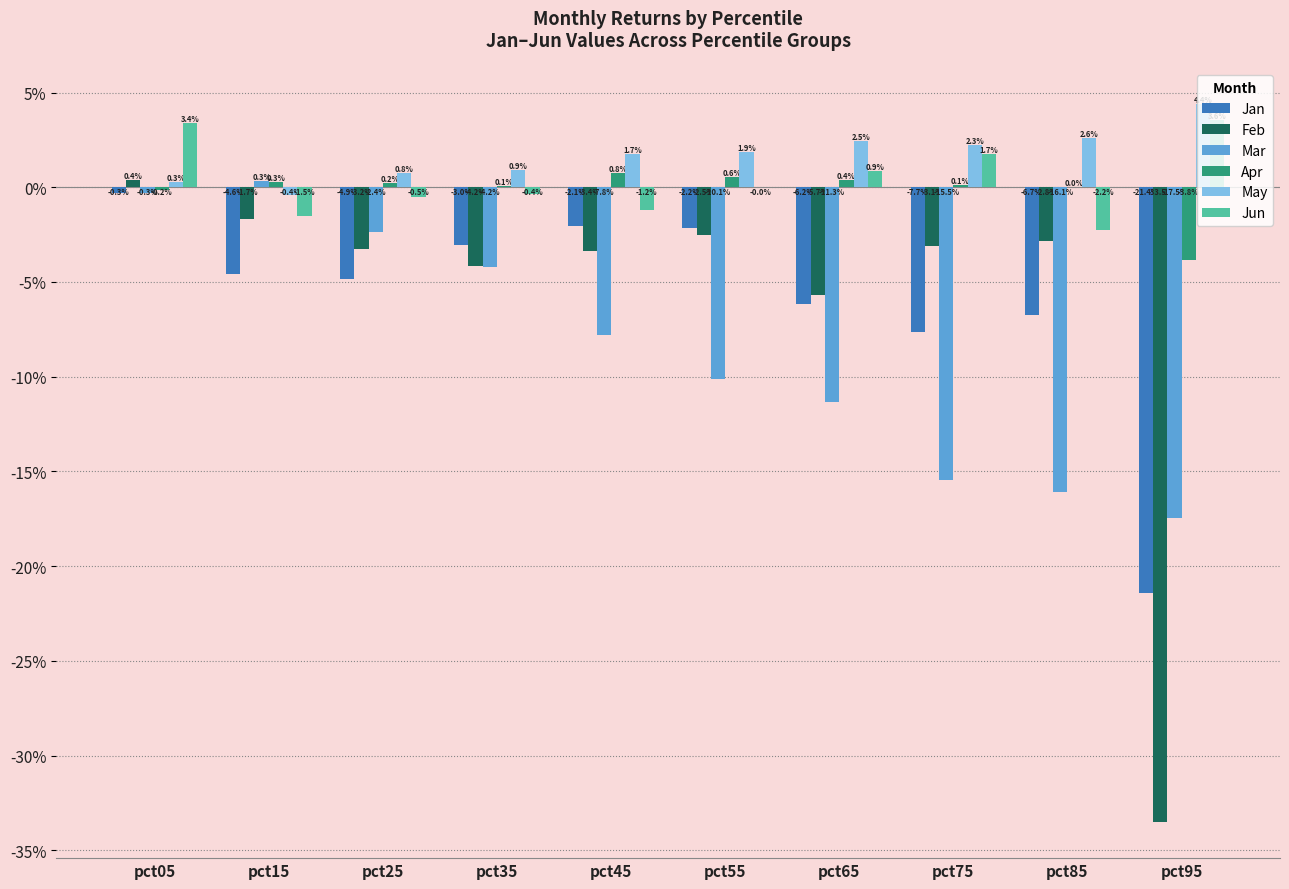

Which series has the largest total across all categories?

May